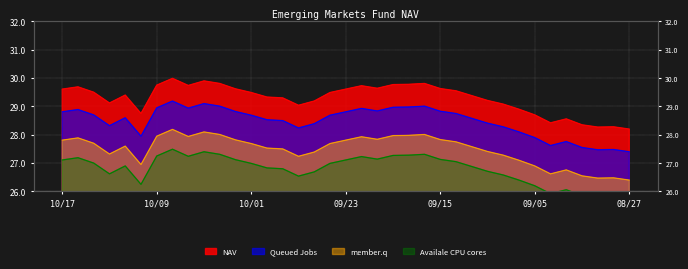

Where is the data nearest to the value 29?

09/26